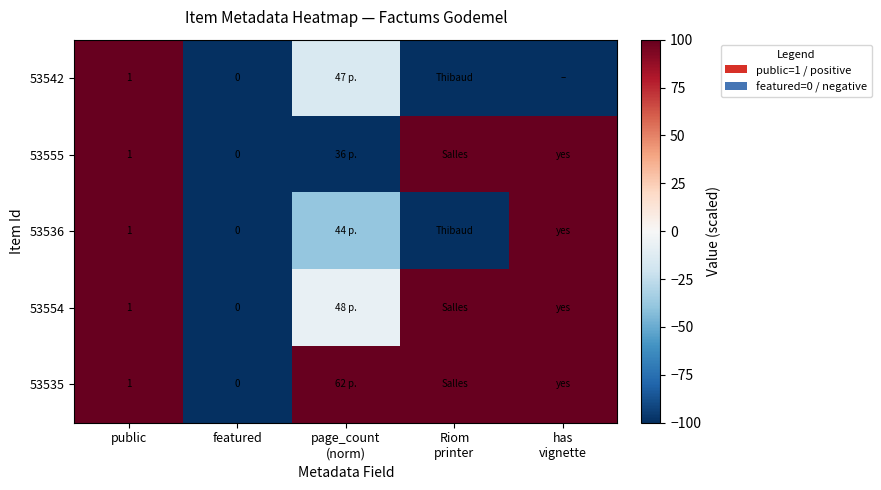

What is the maximum value for 53536?

100.0